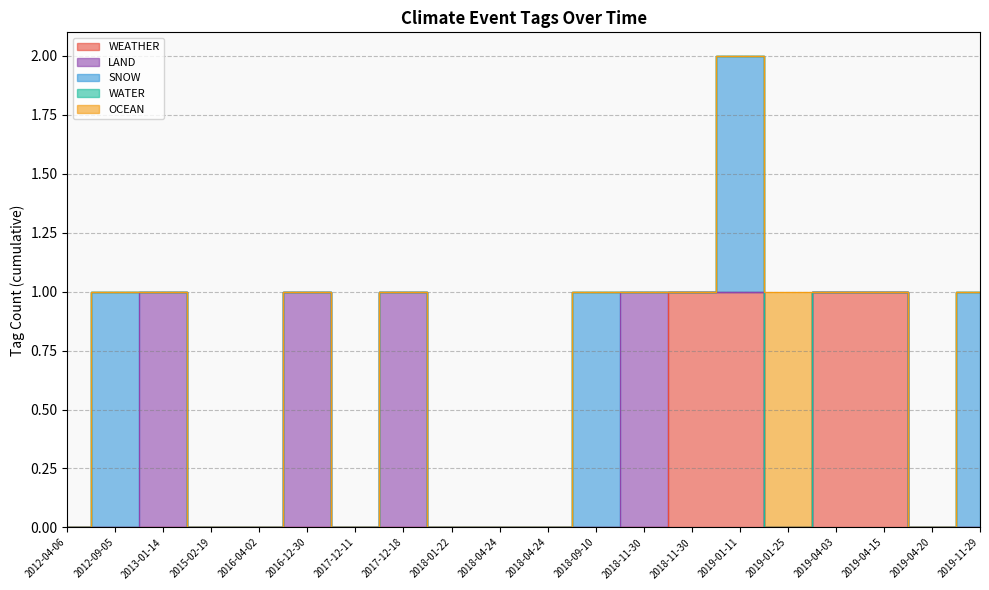

True or false: SNOW and WEATHER cross at least once.

False